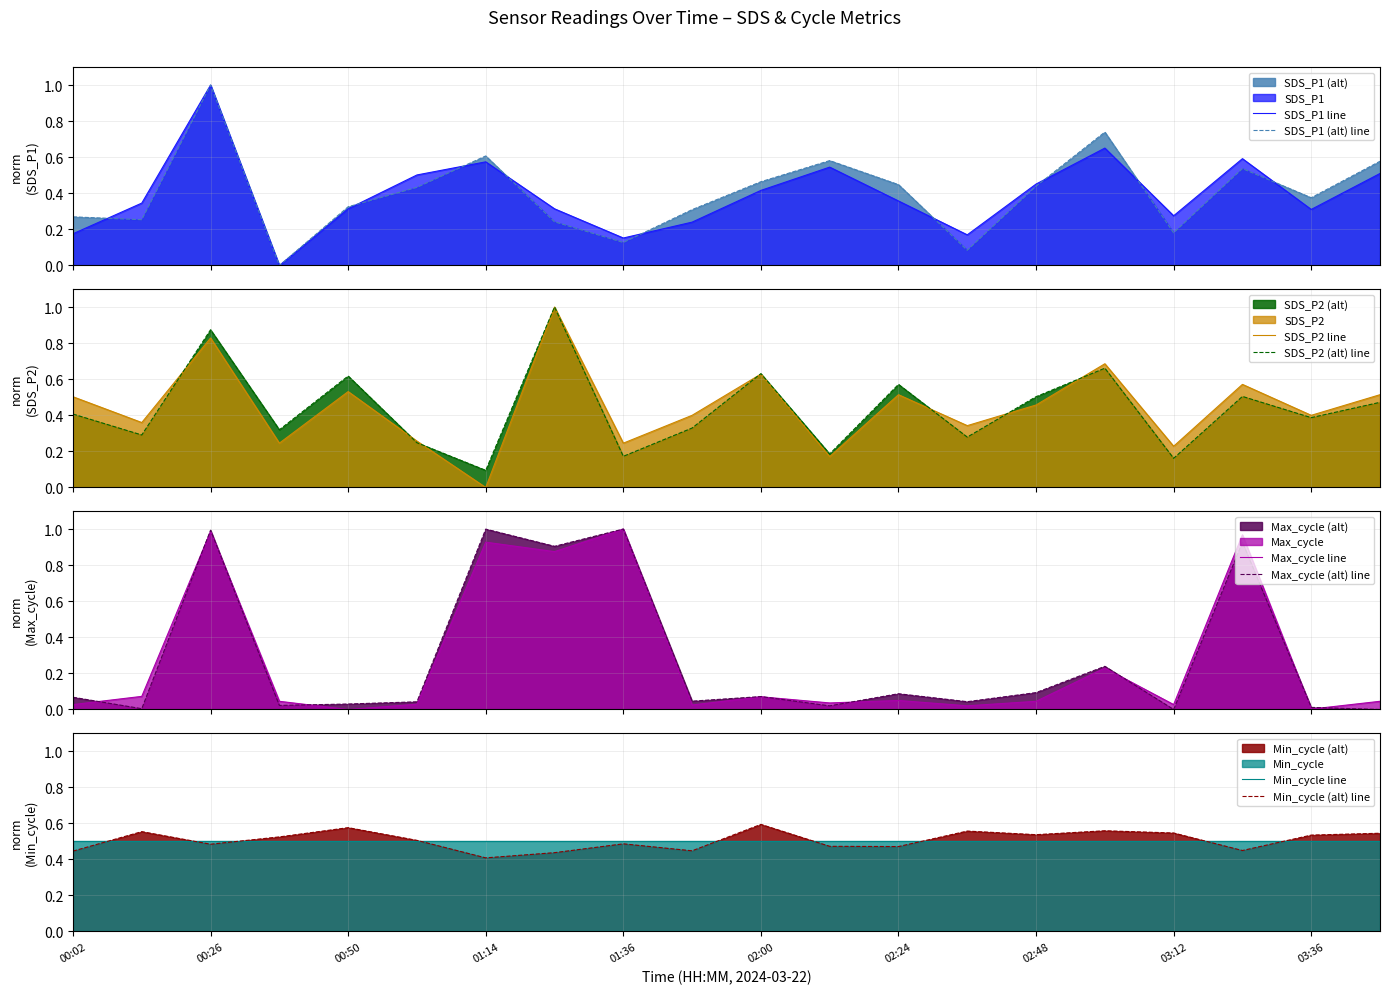

True or false: SDS_P1 has more than 0 points higher than both neighbors.

True